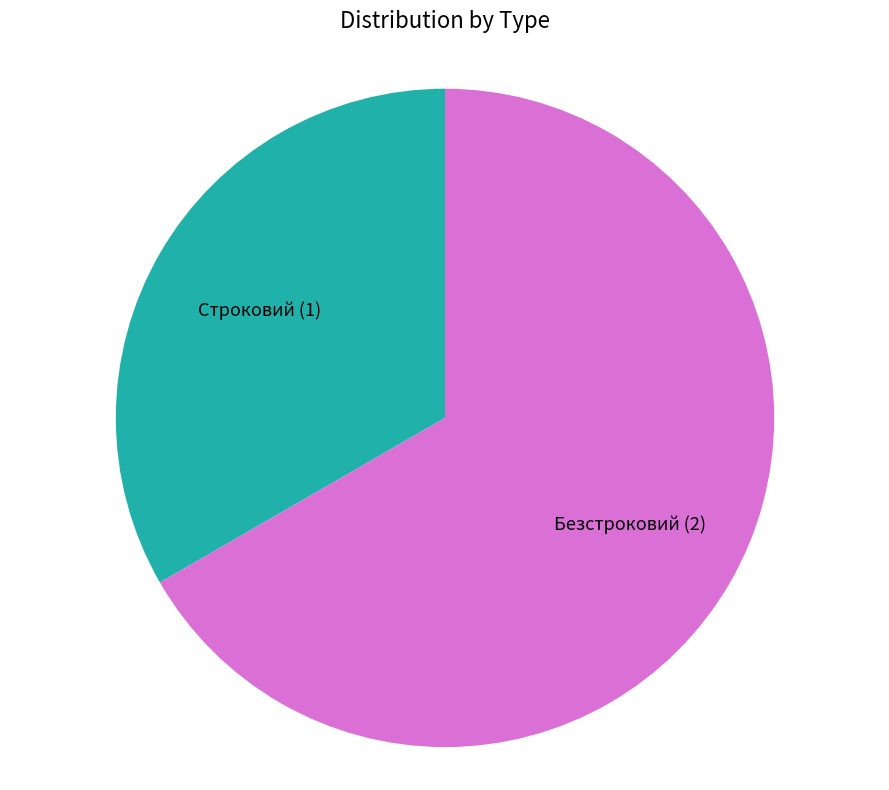

Rank the categories by value from highest to lowest.

Безстроковий, Строковий